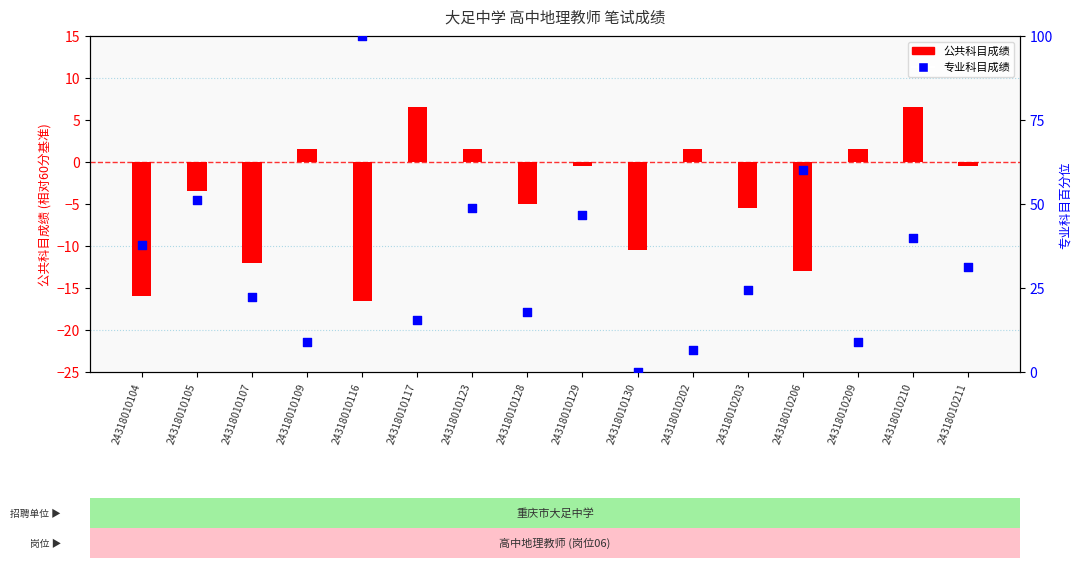

At which category is the sum across all series the highest?

24318010116